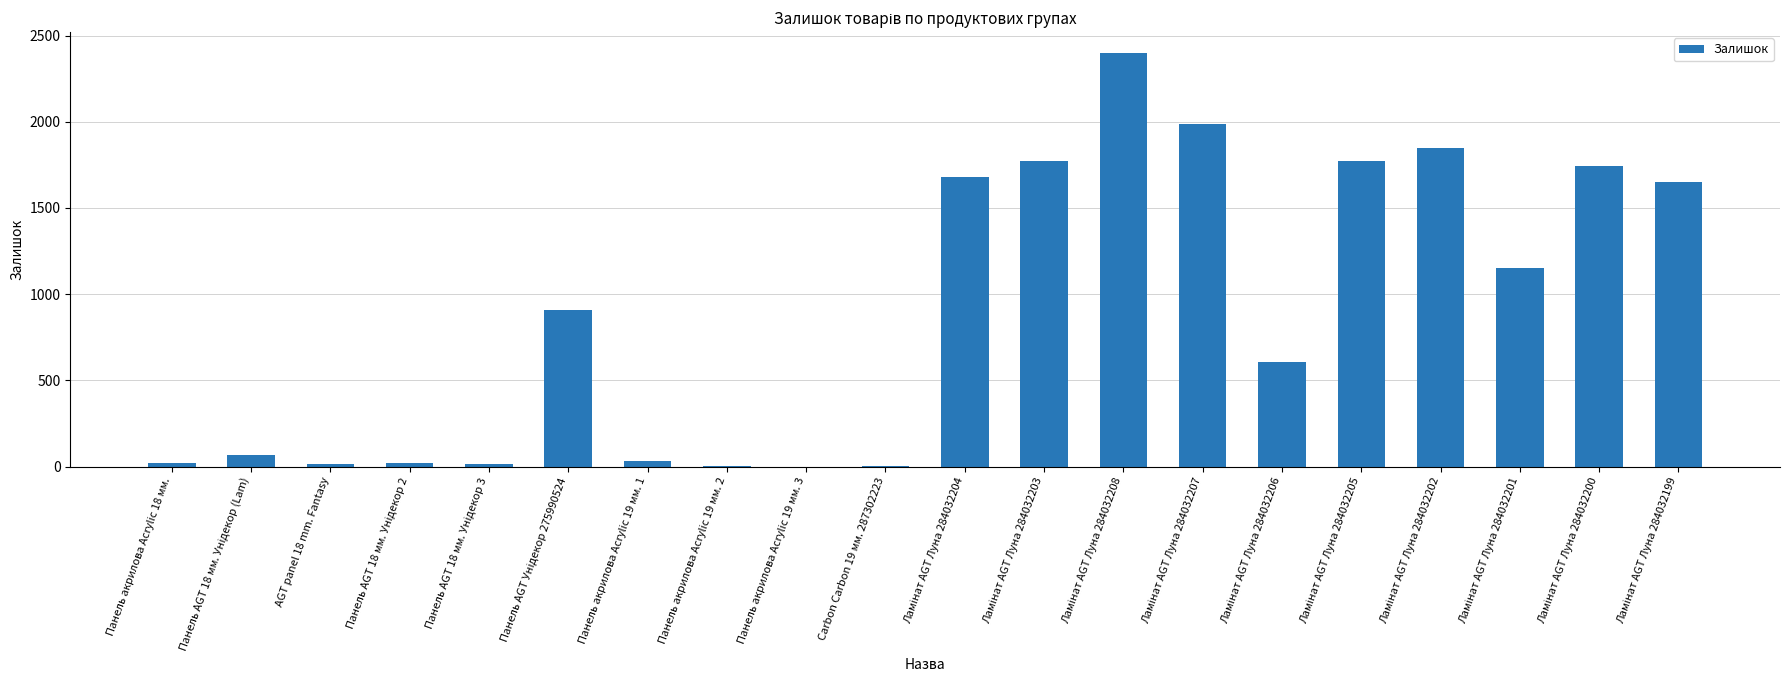

What is the sum of all values?

17698